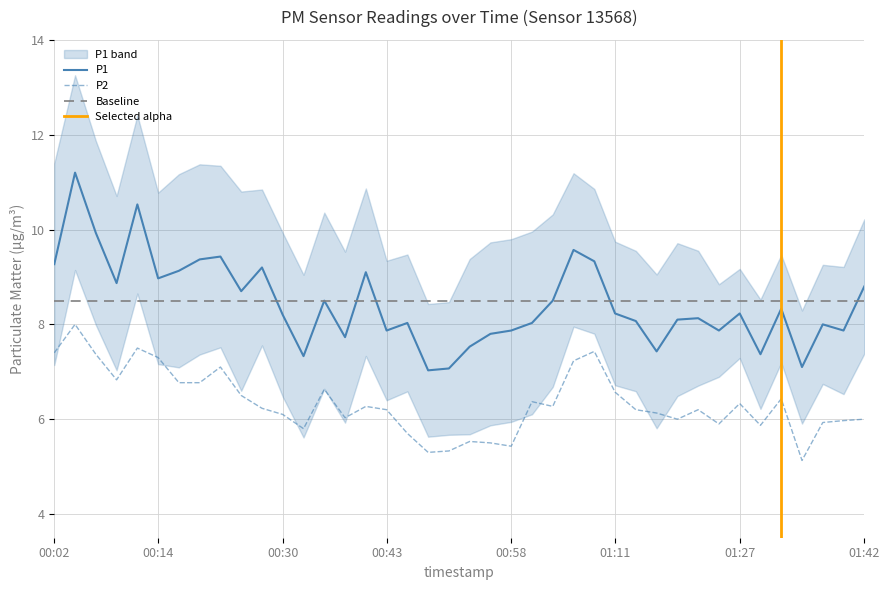

Between 01:11 and 00:51, which is larger?

01:11